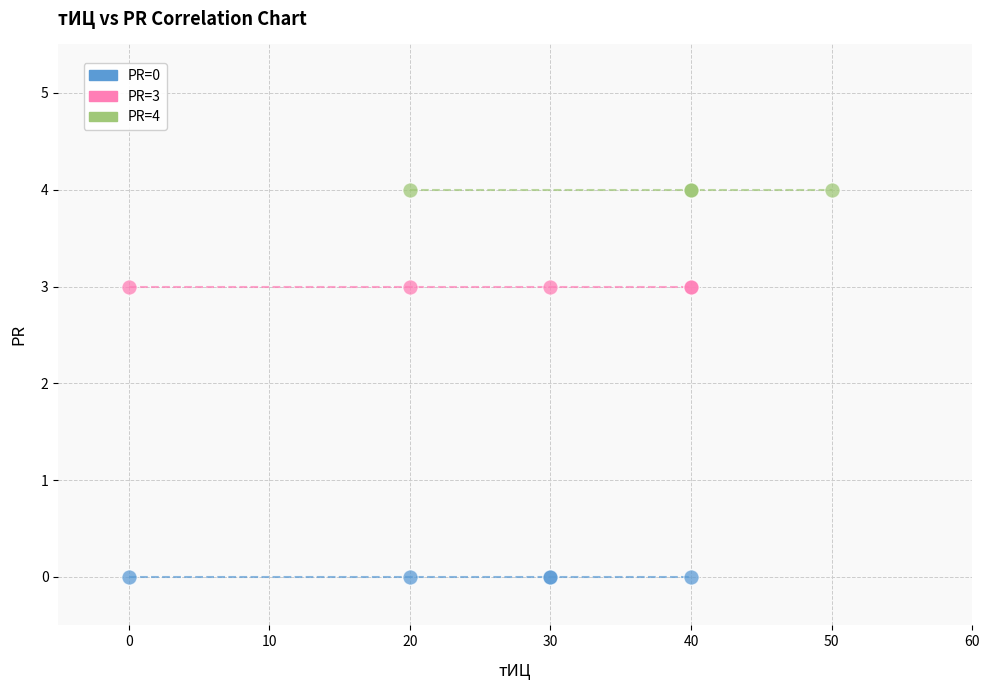

Which series reaches the minimum Y coordinate?

PR=0